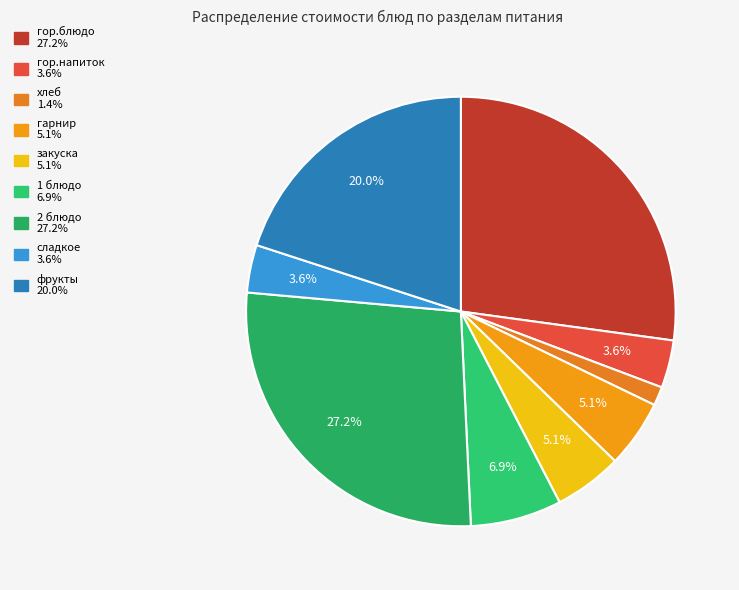

How many segments does this pie chart have?

9